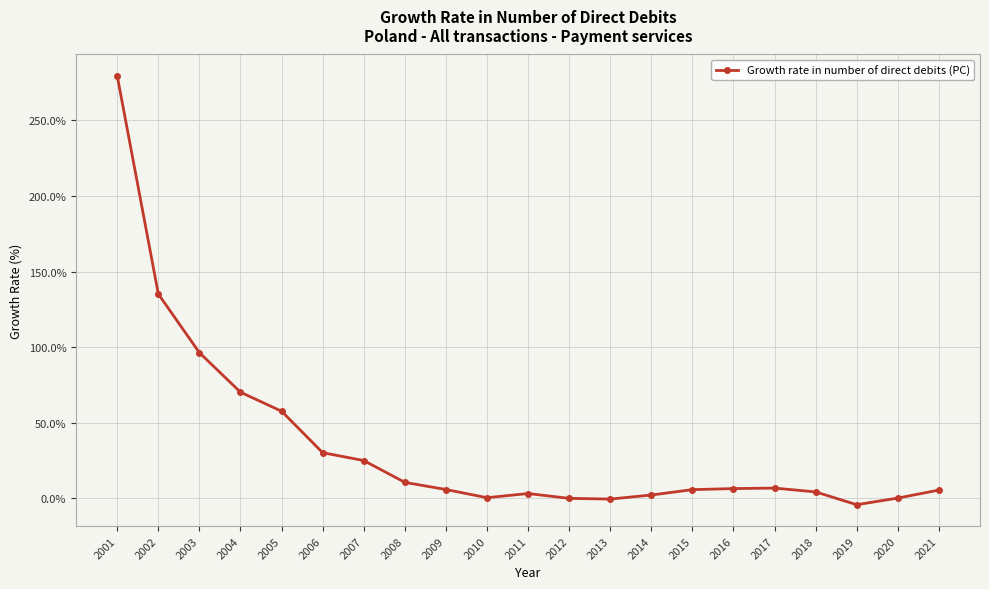

What is the maximum value shown in the chart?

279.4